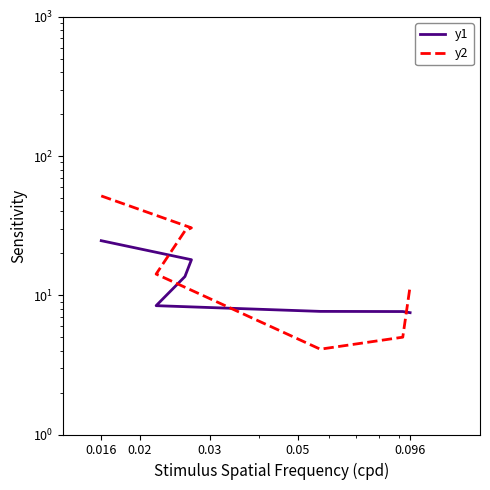

What is the value of the y1 point at the 6th from the left?

7.6